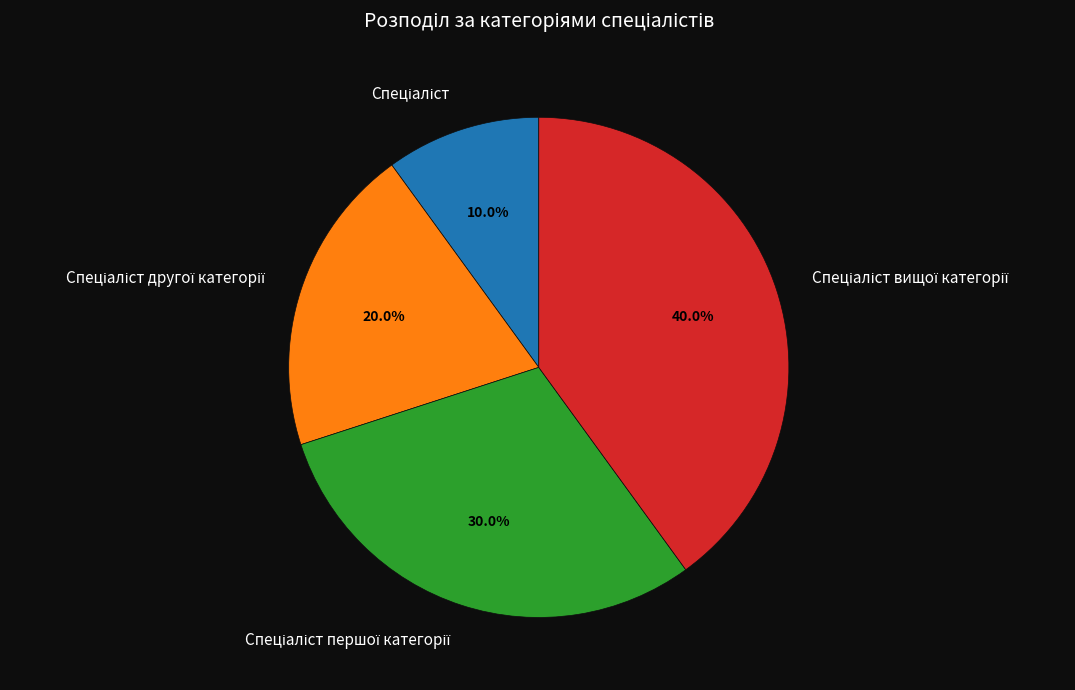

Is there a majority slice in this chart?

No